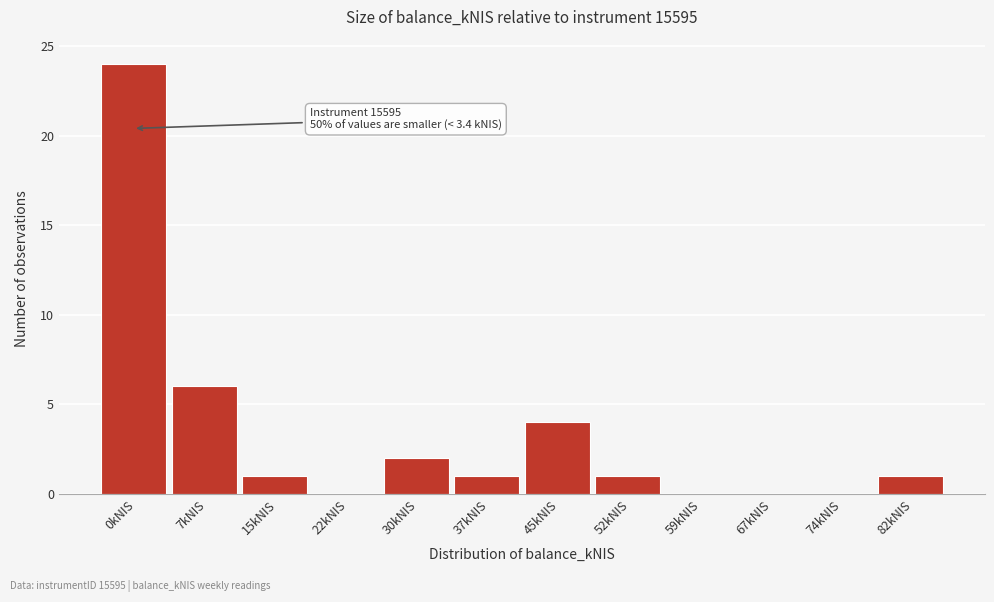

Reading left to right, what are all the values shown in this chart?

0kNIS=24	7kNIS=6	15kNIS=1	22kNIS=0	30kNIS=2	37kNIS=1	45kNIS=4	52kNIS=1	59kNIS=0	67kNIS=0	74kNIS=0	82kNIS=1